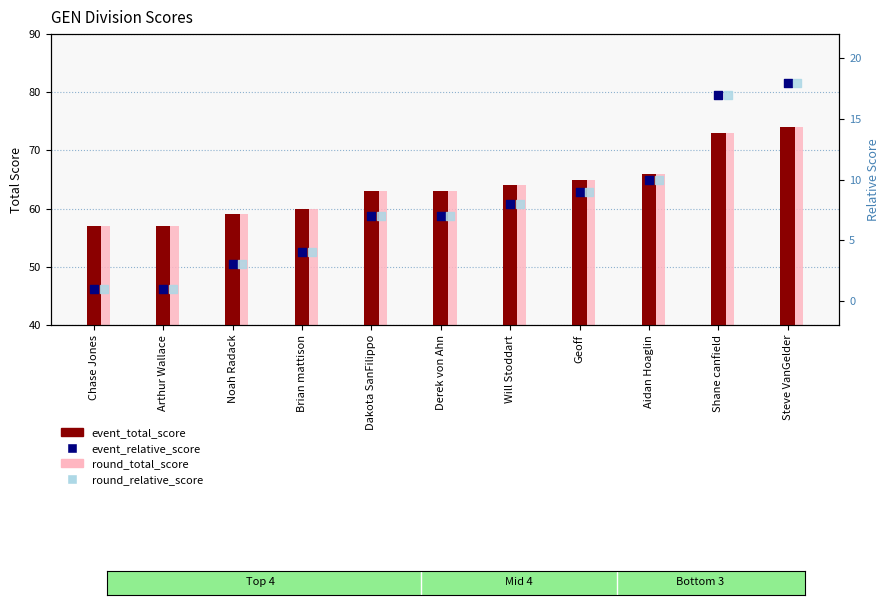

Which series reaches the maximum Y coordinate?

event_total_score